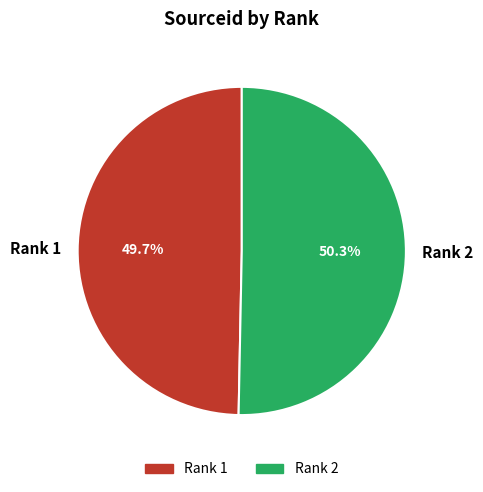

Which slice is the smallest?

Rank 1